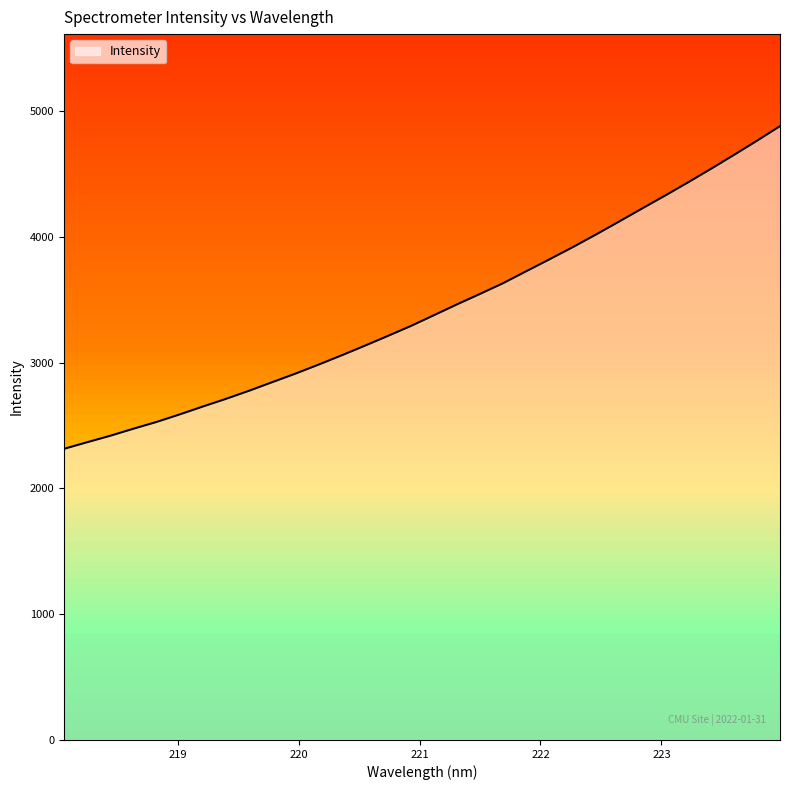

What is the minimum value shown in the chart?

2314.9